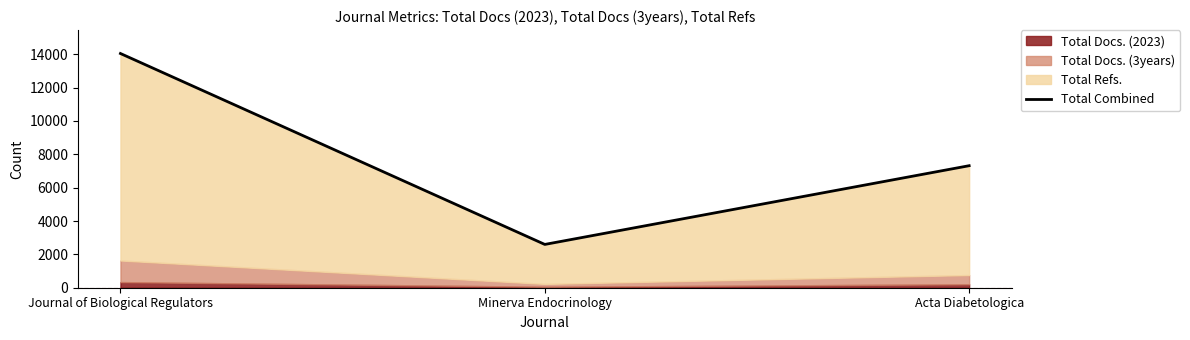

What is the change in value from Journal of Biological Regulators to Minerva Endocrinology?

-11447